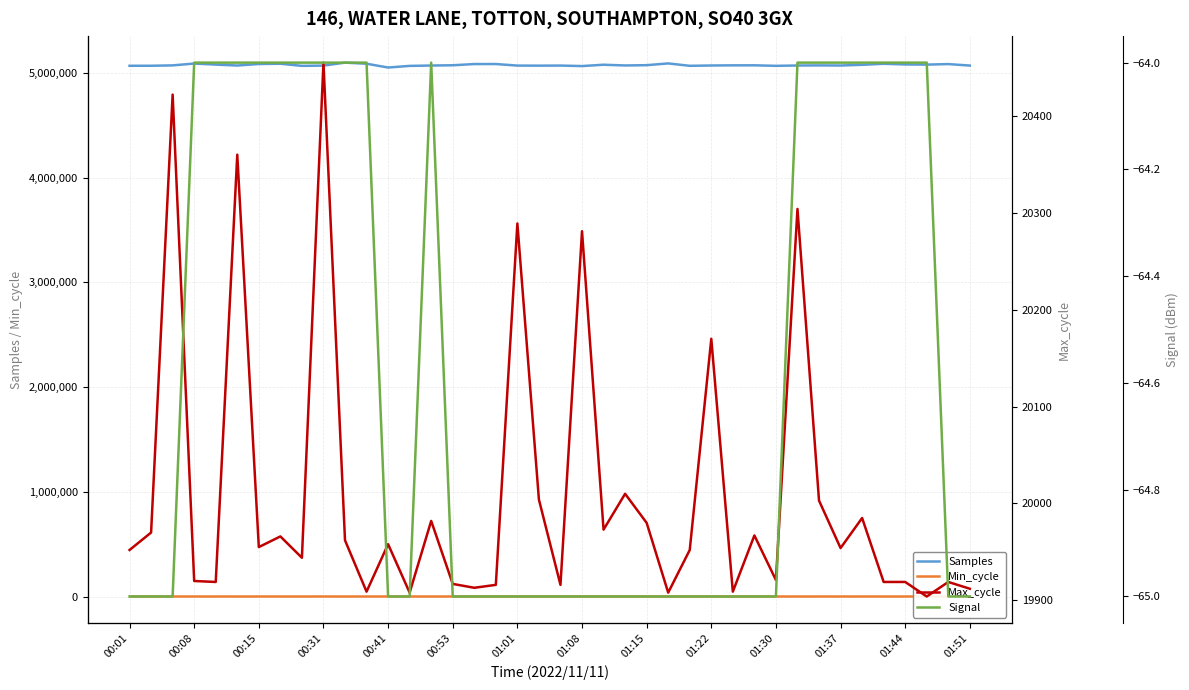

True or false: Signal has more than 0 points higher than both neighbors.

True